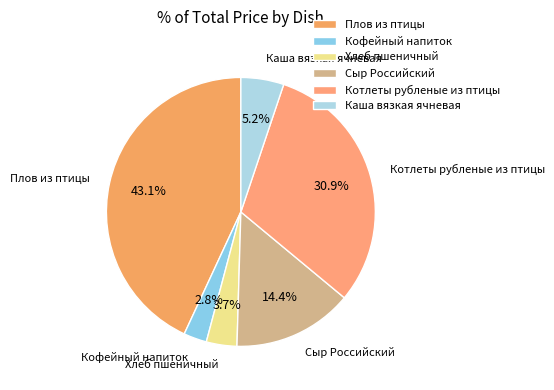

Rank the categories by value from lowest to highest.

Кофейный напиток, Хлеб пшеничный, Каша вязкая ячневая, Сыр Российский, Котлеты рубленые из птицы, Плов из птицы